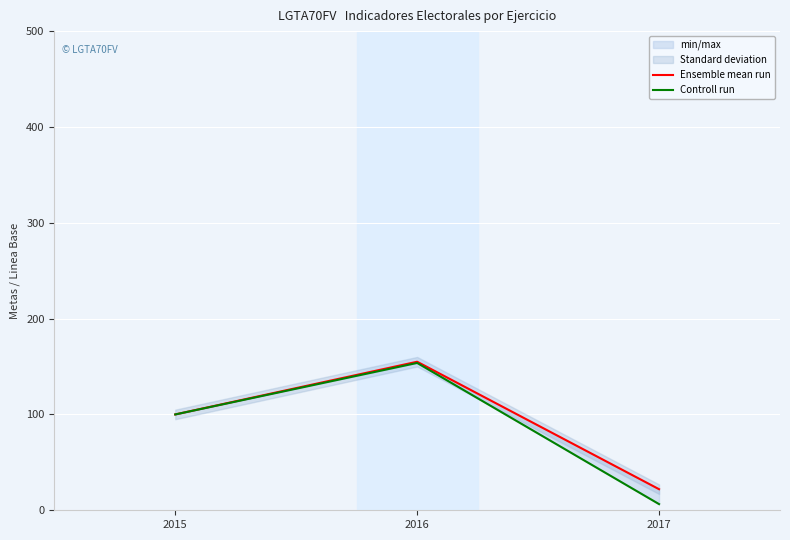

At which label does Controll run reach its minimum?

2017